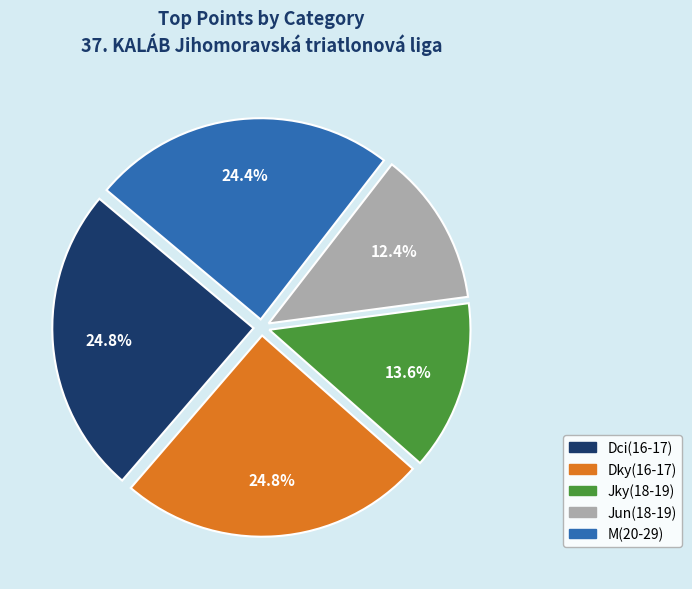

Approximately how many times larger is the value at Jun(18-19) compared to Dci(16-17)?

0.5